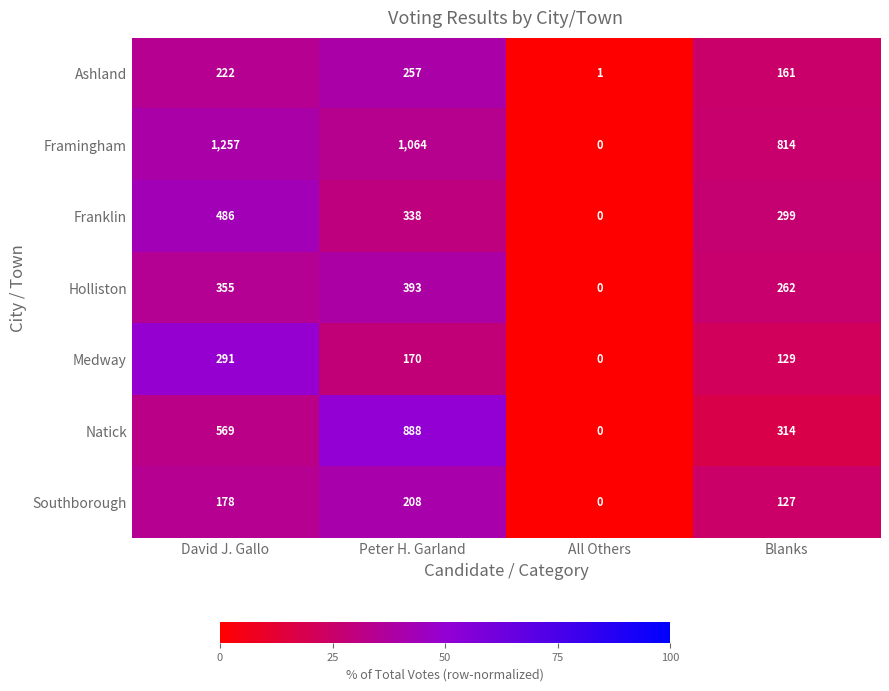

Which series has the widest spread of values?

Framingham